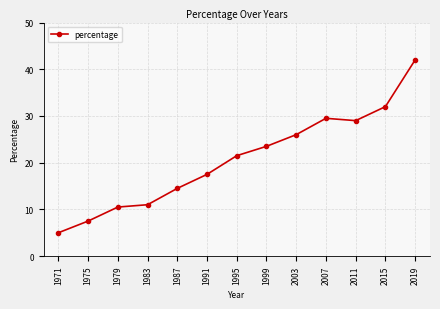

What is the value of the 12th point from the left?

32.0